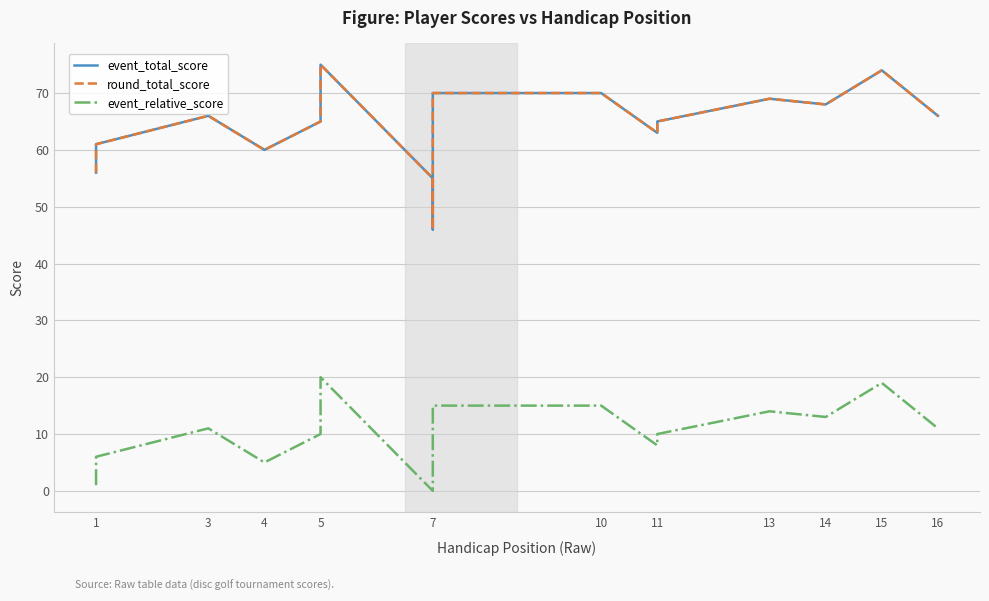

What is the average value of the event_relative_score series?

10